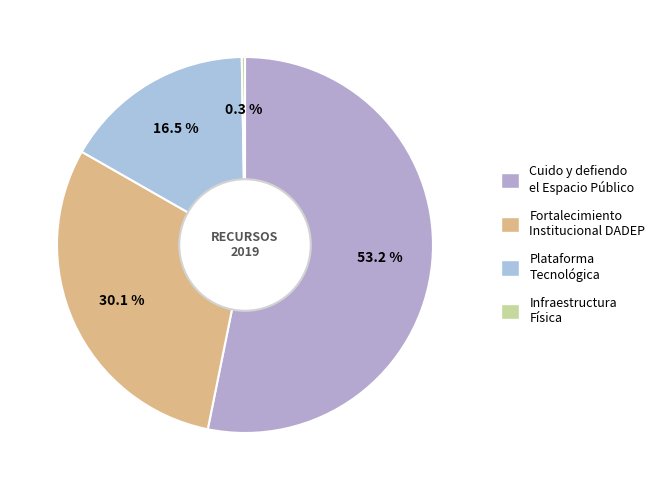

Is there any slice that represents more than half of the pie?

Yes